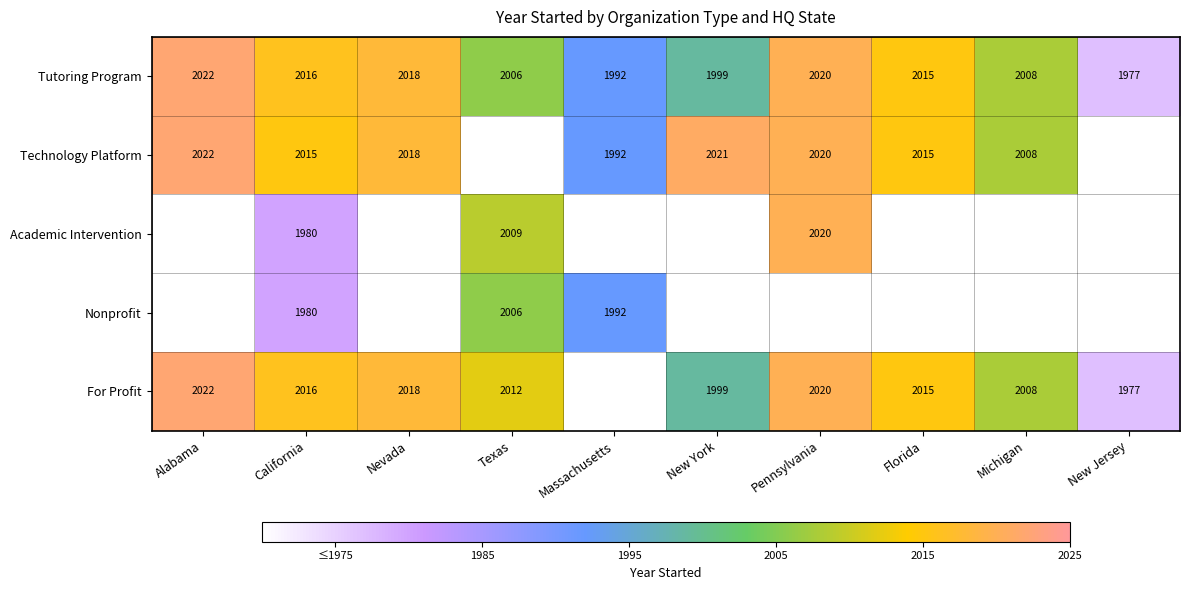

Is the value of For Profit at Nevada greater than the value of Academic Intervention at Pennsylvania?

No